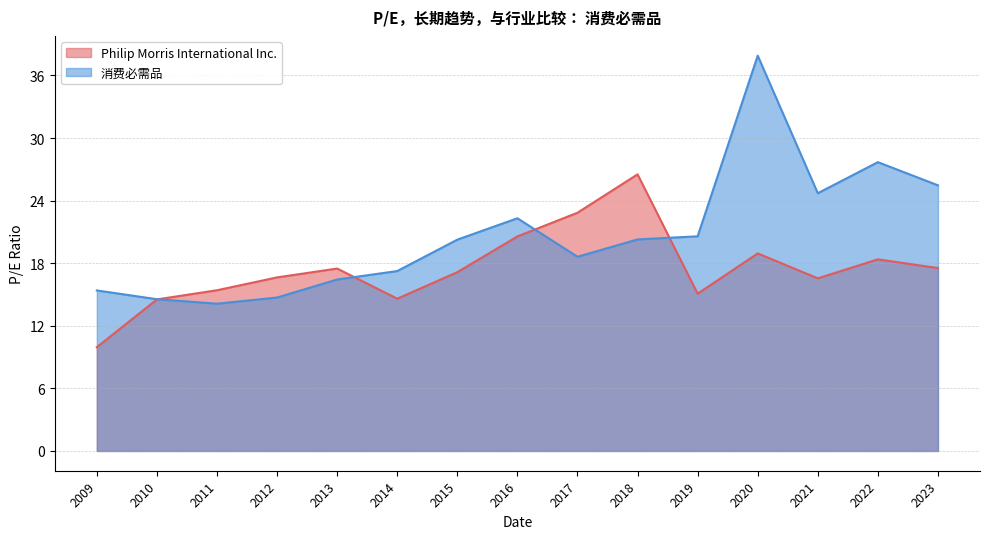

How many data points does each series have?

15